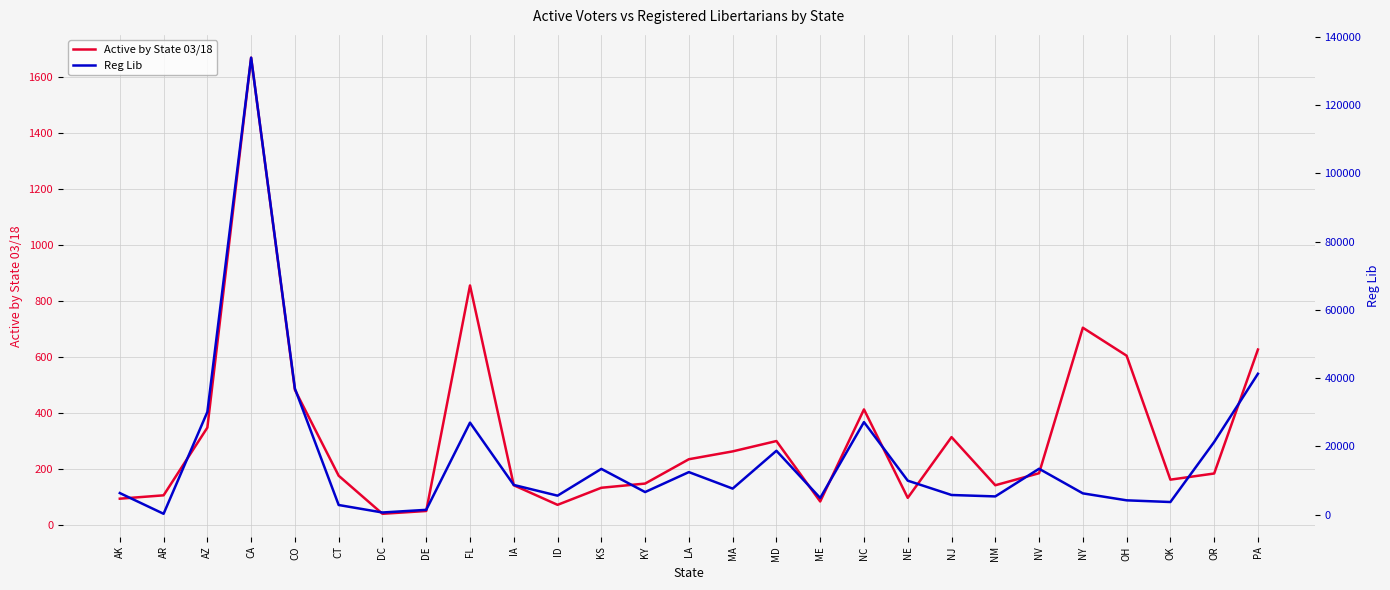

The Active by State 03/18 series shows 142 at AR. True or false?

False